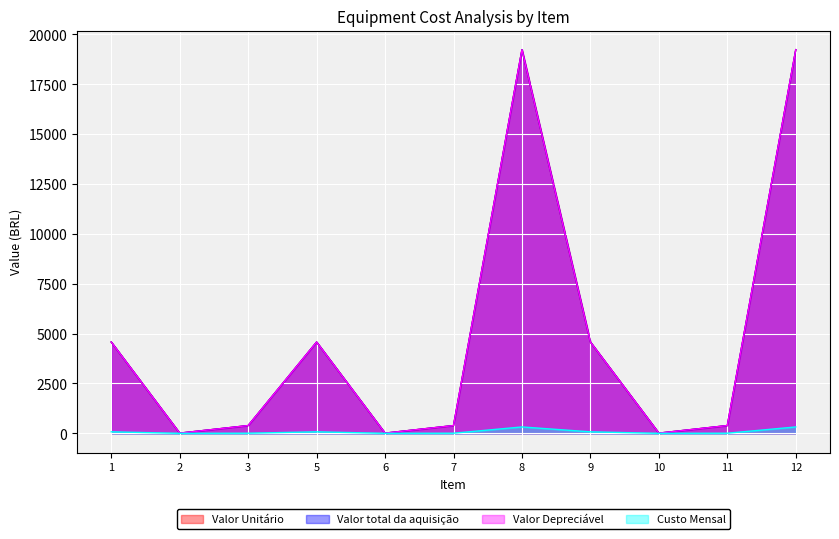

What is the sum of all Valor Depreciável values?

53397.0